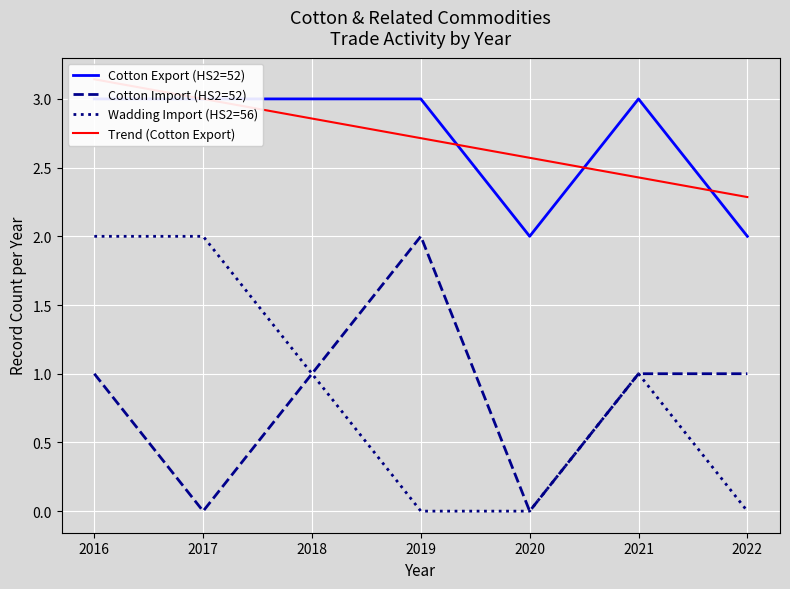

True or false: Trend (Cotton Export) has more than 0 points higher than both neighbors.

False